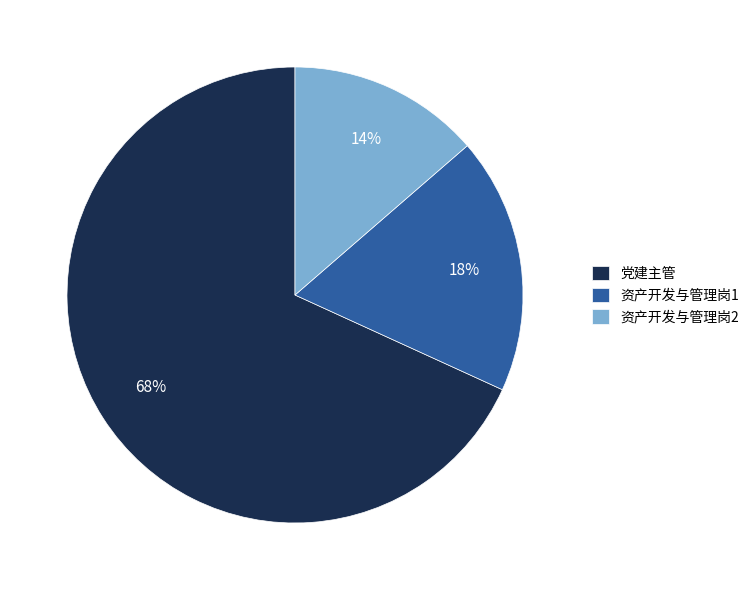

Does any single category account for the majority?

Yes